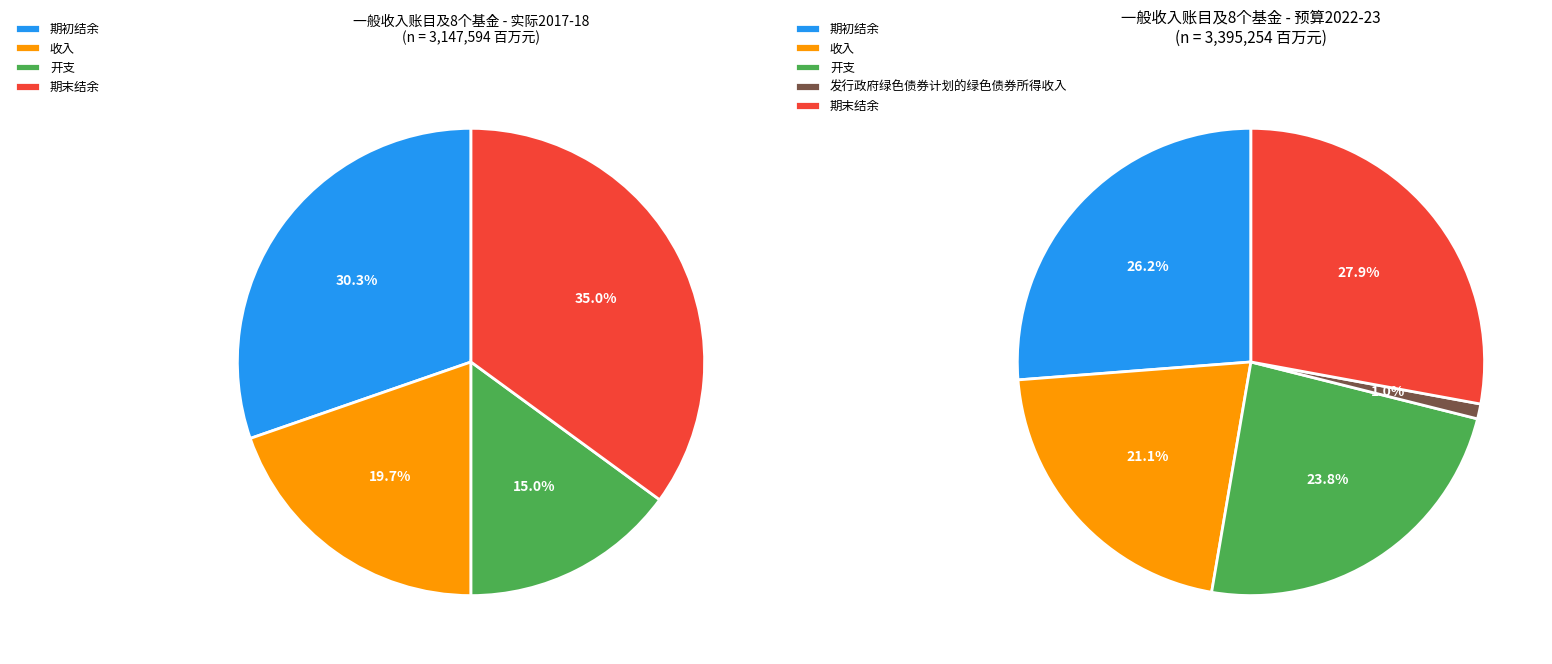

Is there any slice that represents more than half of the pie?

No